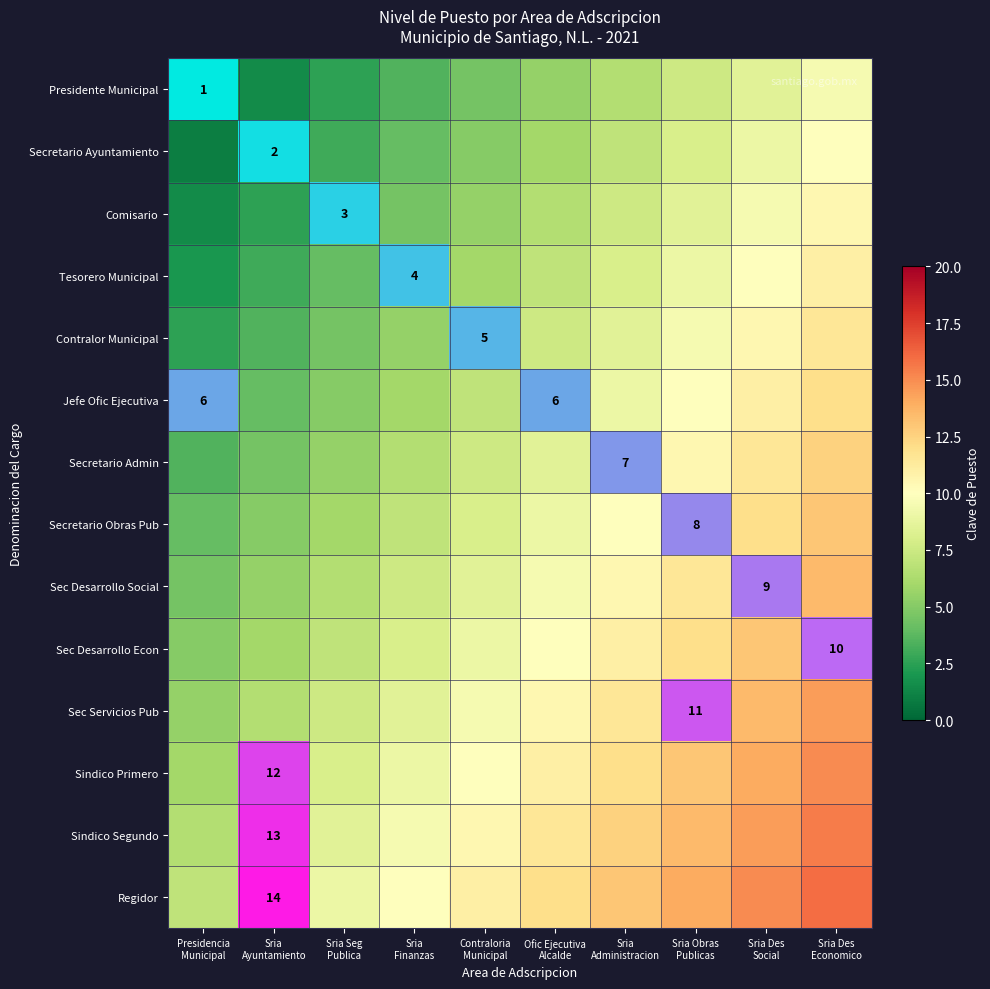

True or false: Sindico Primero has a value of 7 at Sria Administracion.

False